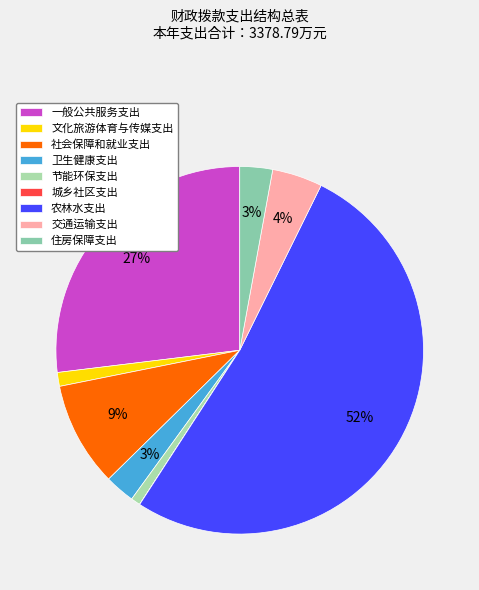

How many segments does this pie chart have?

9